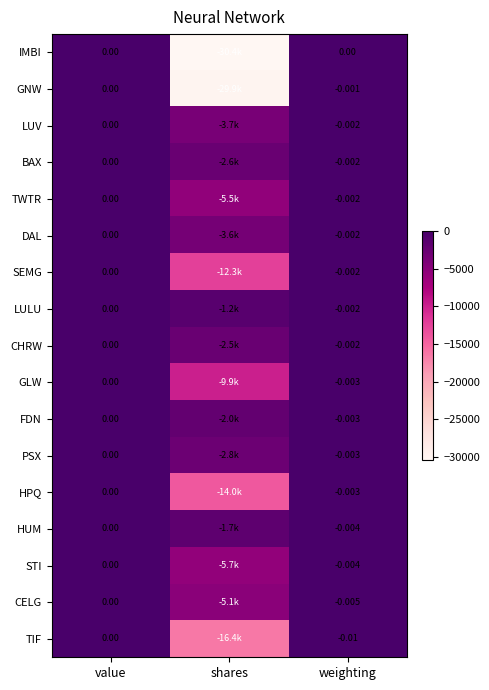

At how many categories does at least one series exceed -13023?

3